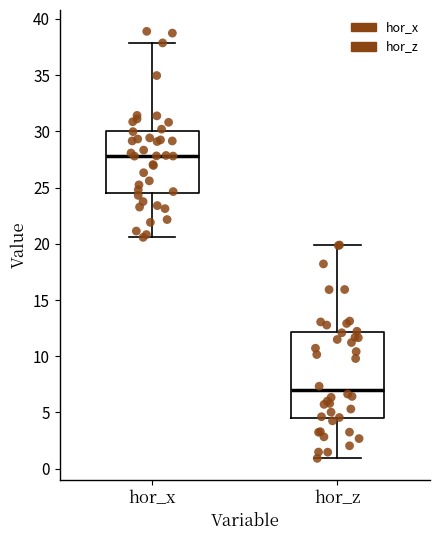

Which box has the highest median line?

hor_x